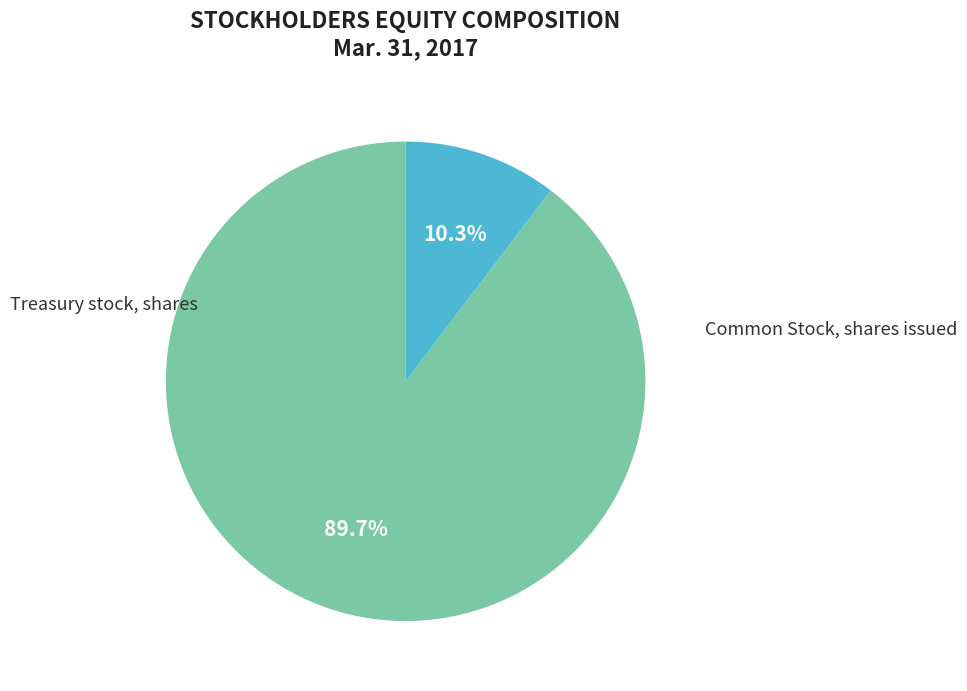

Is there any slice that represents more than half of the pie?

Yes